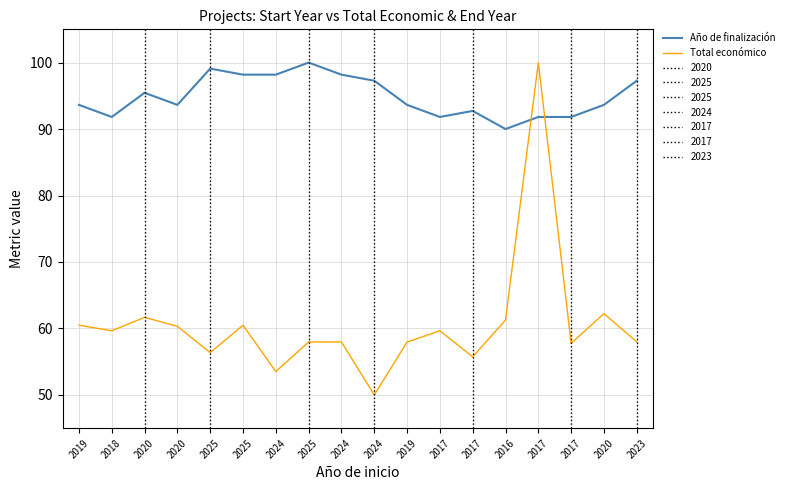

Reading right to left, list all the values displayed in this chart.

Año de finalización: 2023=97.3	2020=93.6	2017=91.8	2017=91.8	2016=90.0	2017=92.7	2017=91.8	2019=93.6	2024=97.3	2024=98.2	2025=100.0	2024=98.2	2025=98.2	2025=99.1	2020=93.6	2020=95.5	2018=91.8	2019=93.6
Total económico: 2023=58.0	2020=62.2	2017=57.8	2017=100.0	2016=61.3	2017=55.7	2017=59.7	2019=58.0	2024=50.0	2024=58.0	2025=58.0	2024=53.5	2025=60.5	2025=56.4	2020=60.3	2020=61.7	2018=59.7	2019=60.5